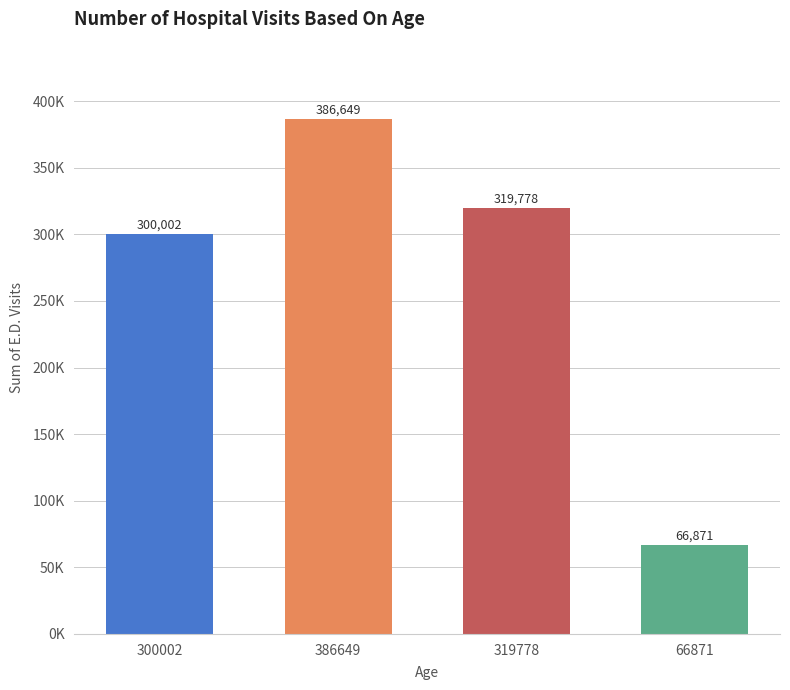

Does the chart contain any negative values?

No